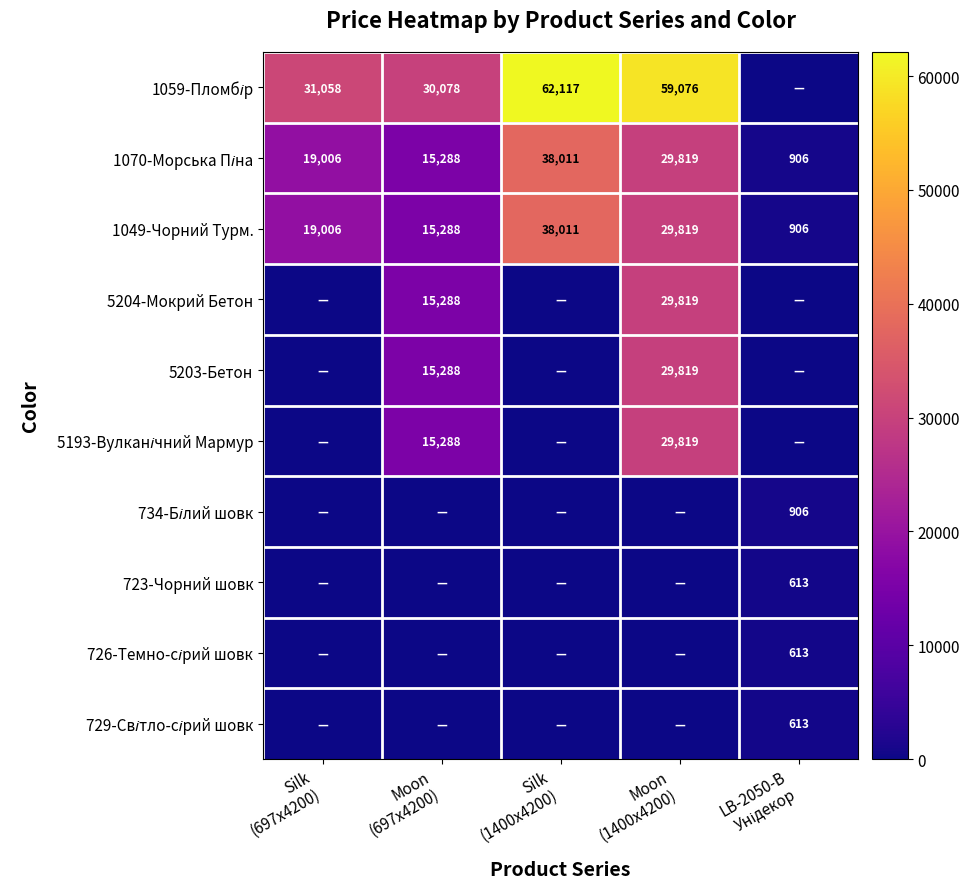

What is the average value of the 1049-Чорний Турм. series?

20606